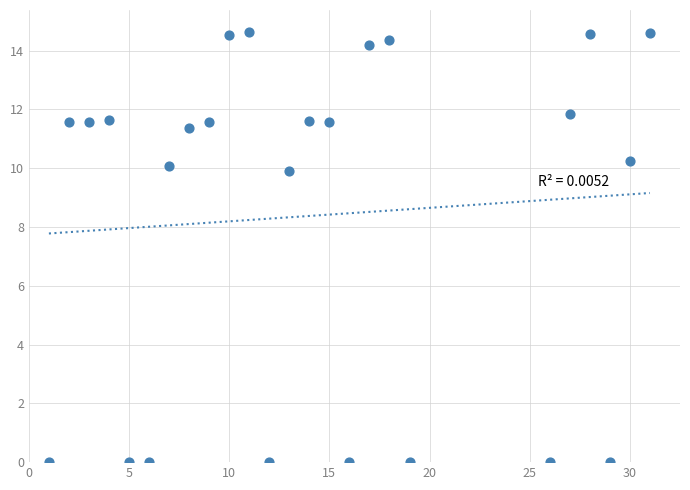

What Y value in the scatter plot is closest to 7?

9.9